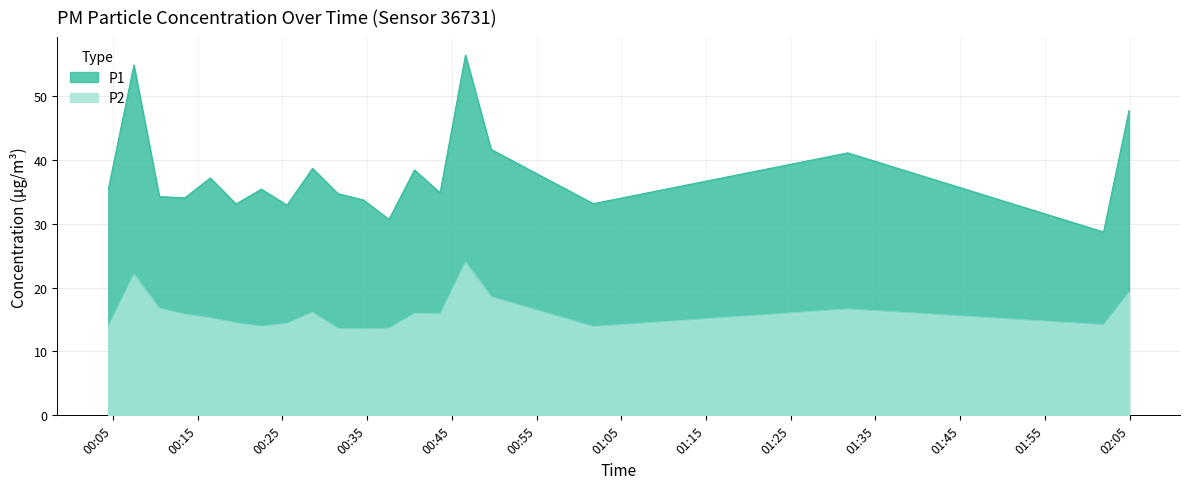

What is the difference between the second highest and minimum values in the P1 series?

26.1